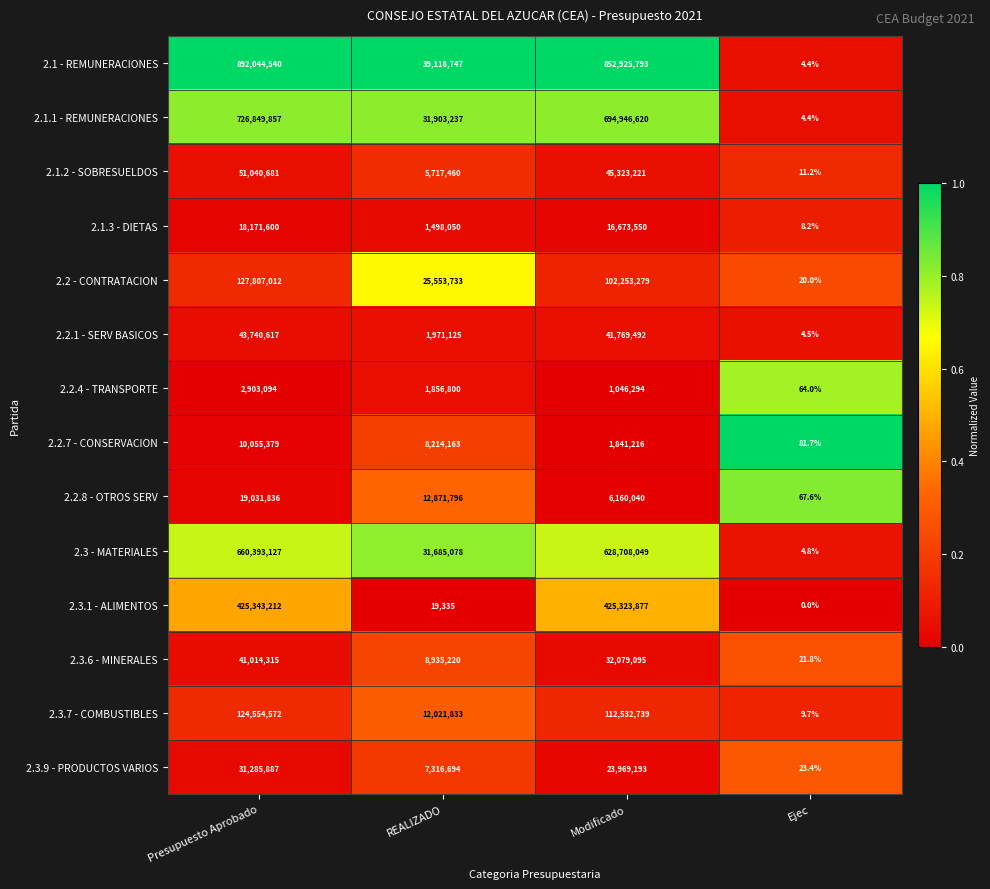

What is the difference between the 2.3.6 - MINERALES values at REALIZADO and Modificado?

23143875.0